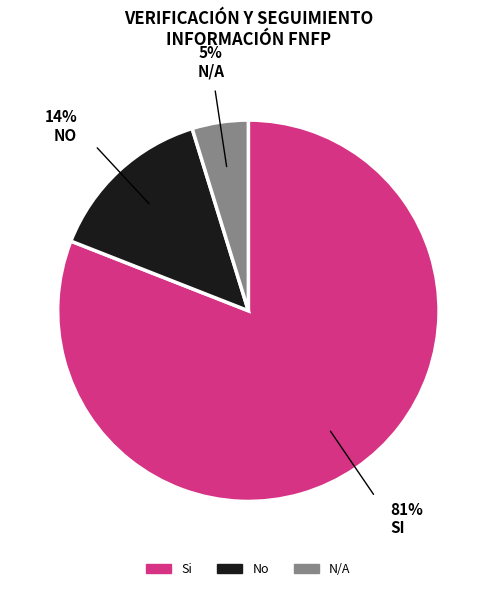

To the nearest percent, what portion does Si represent?

81%